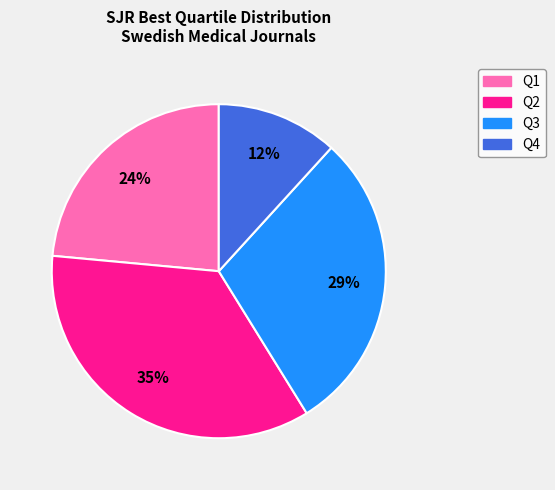

To the nearest percent, what portion does Q1 represent?

24%